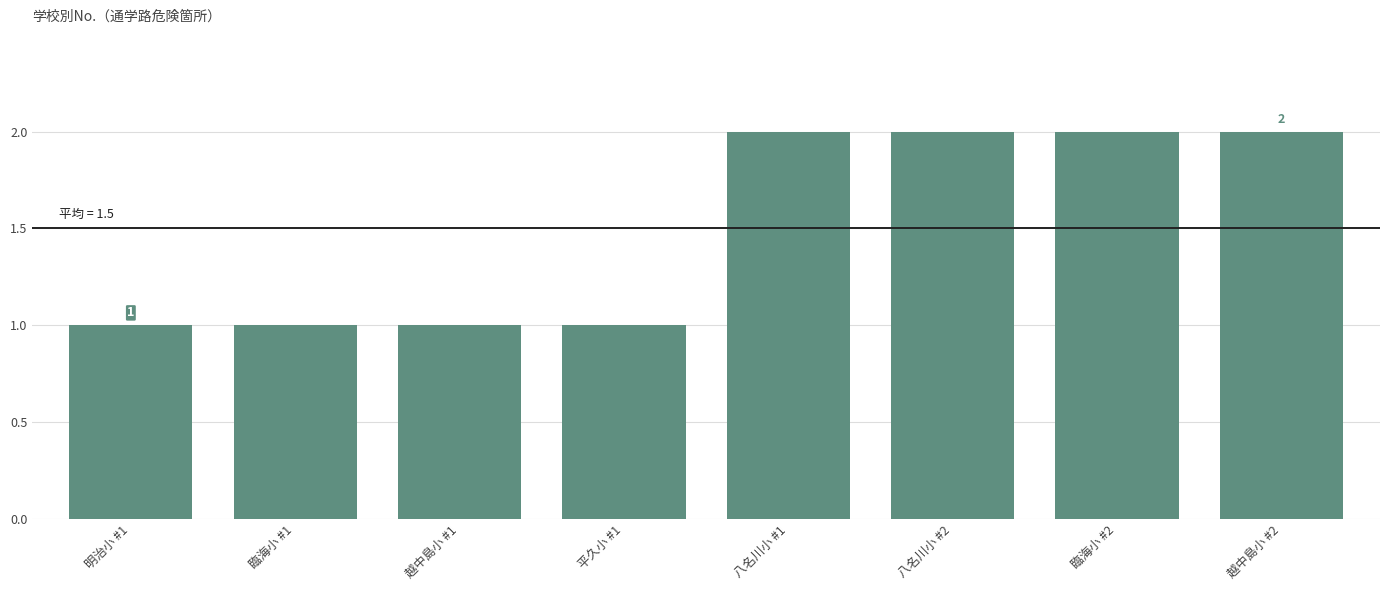

What is the difference between the second highest and second lowest values?

1